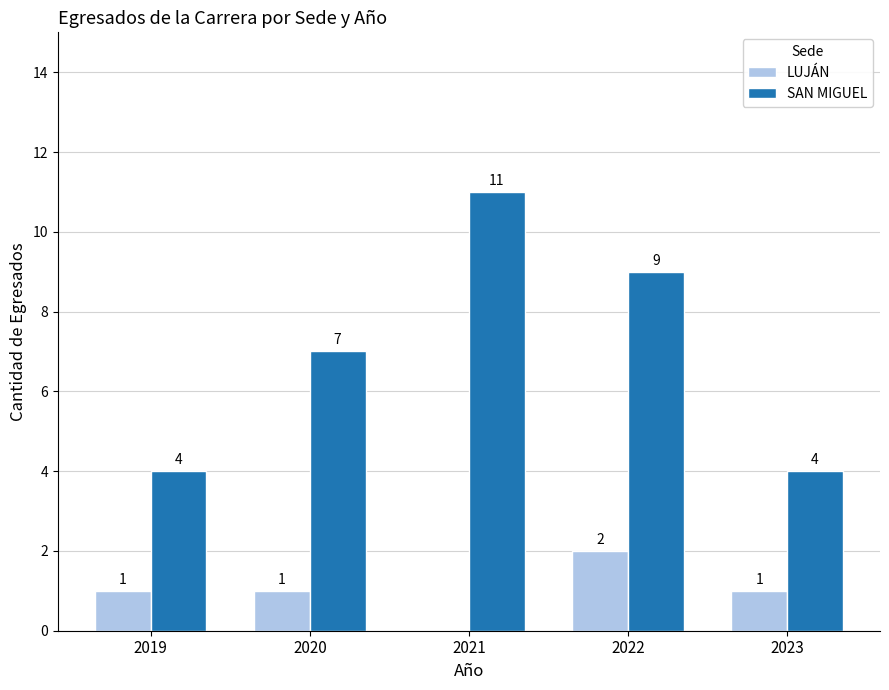

True or false: SAN MIGUEL has a value of 6 at 2023.

False